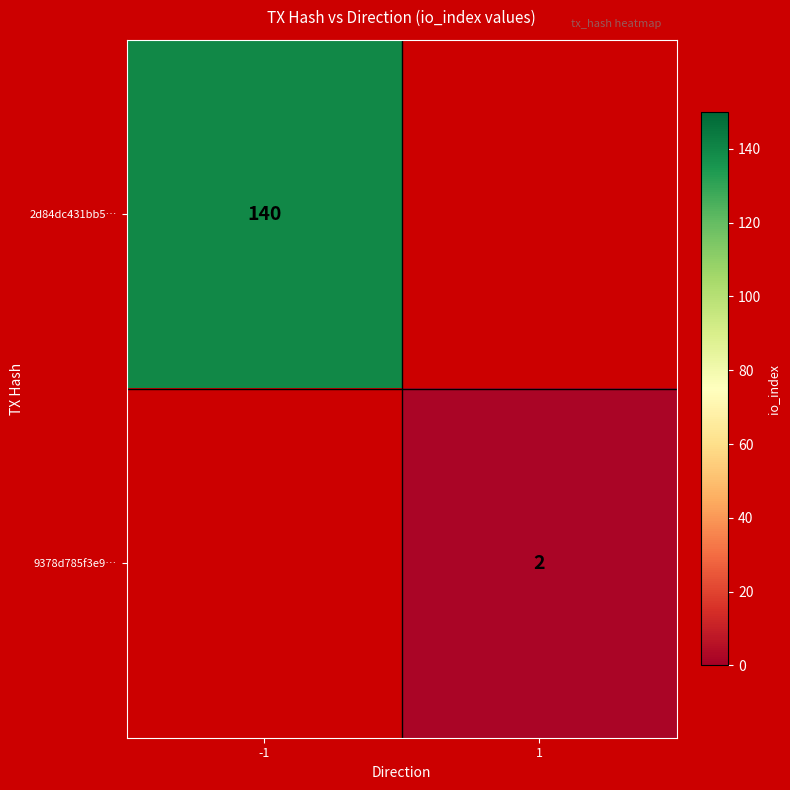

True or false: 2d84dc431bb5… has a value of 140 at -1.

True